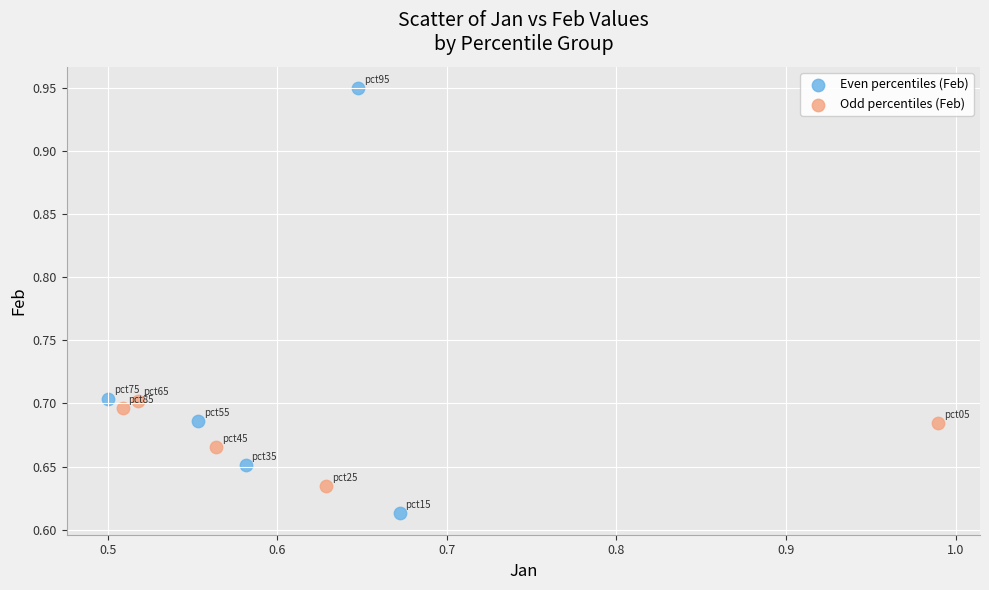

Which series reaches the maximum Y coordinate?

Even percentiles (Feb)